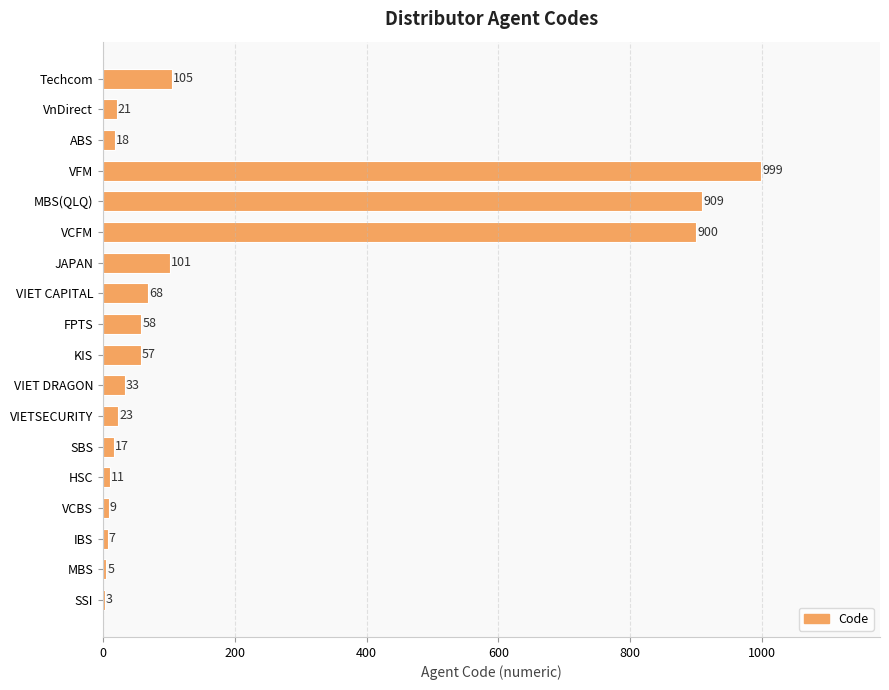

What is the ratio of the value at ABS to the value at HSC?

1.6